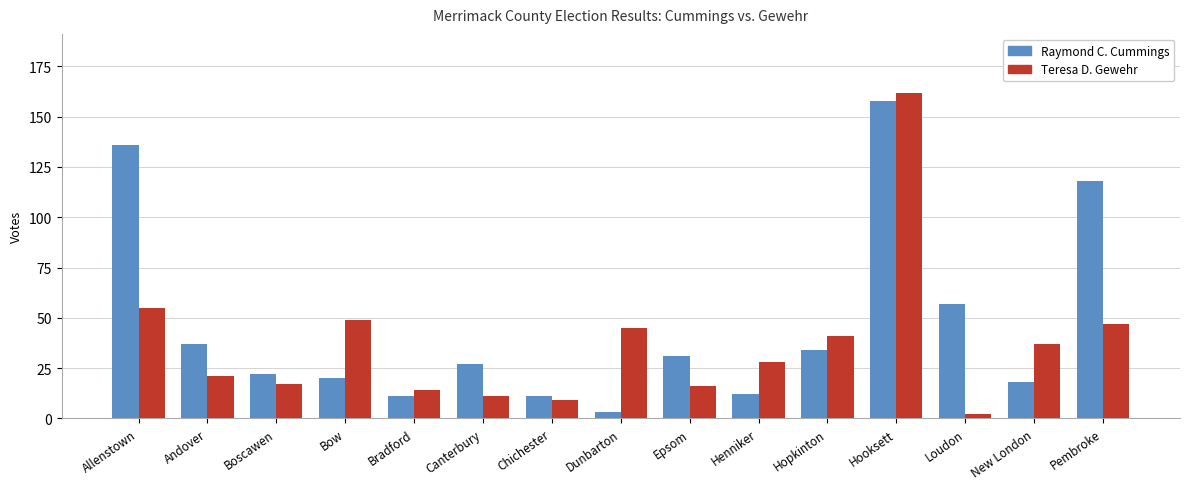

What is the maximum value for Raymond C. Cummings?

158